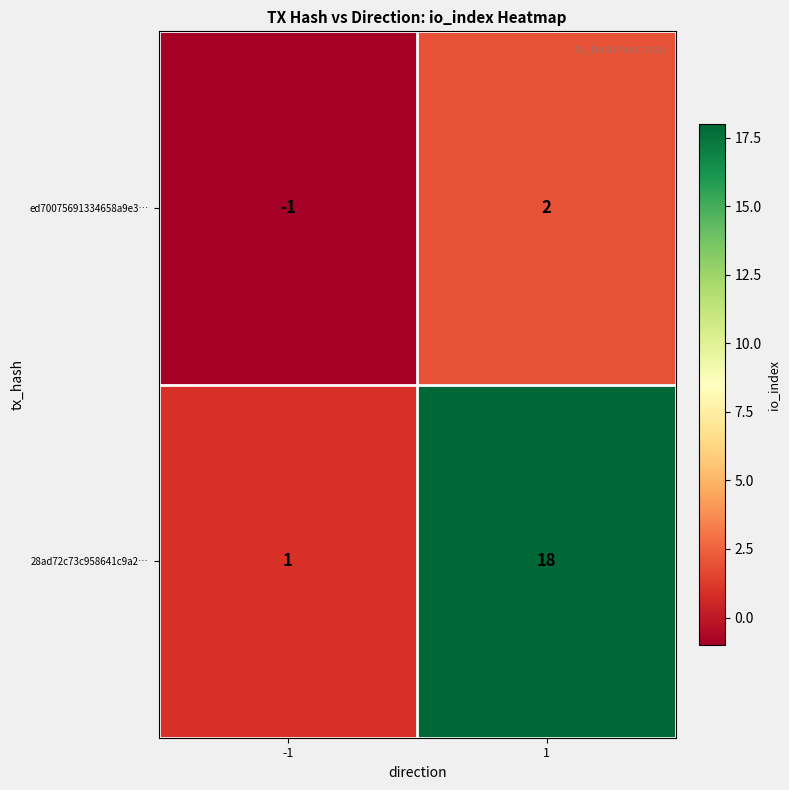

Reading left to right, transcribe all the data shown in this chart.

ed70075691334658a9e3…: -1	2
28ad72c73c958641c9a2…: 1	18